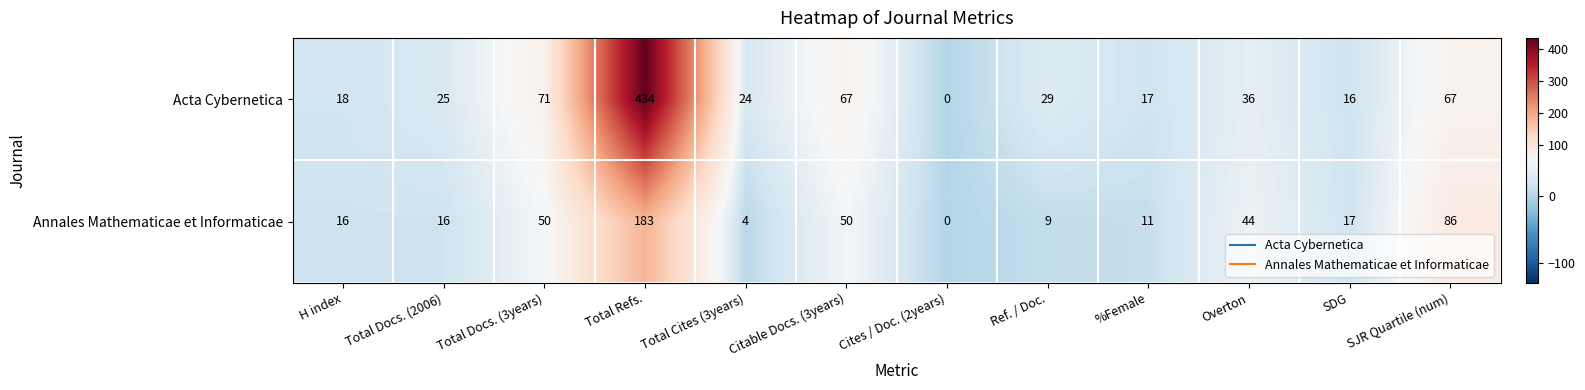

Where does the Annales Mathematicae et Informaticae series first go above 17?

Total Docs. (3years)